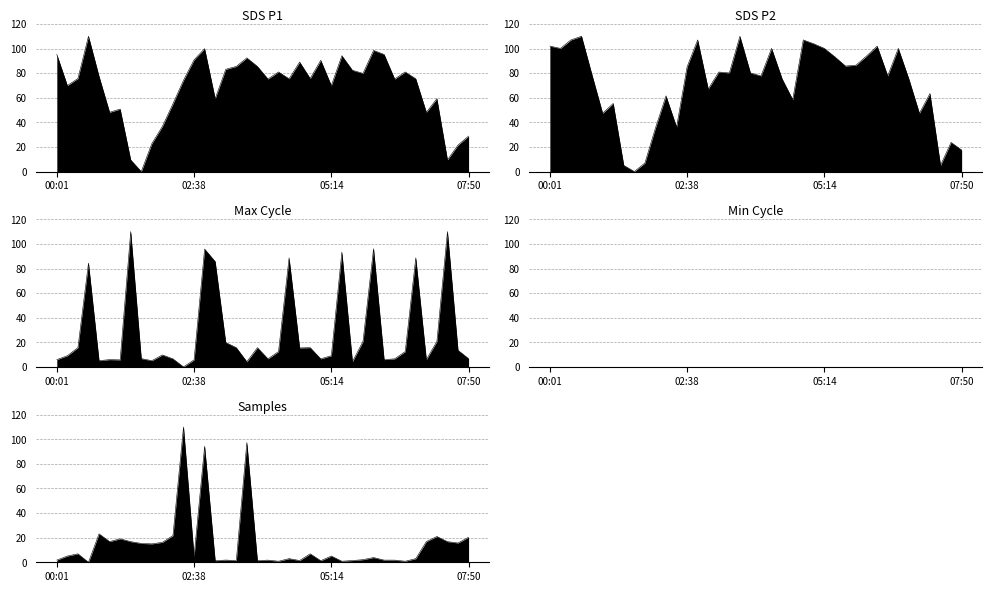

Reading left to right, list all the values displayed in this chart.

SDS_P1: 00:01=95.2	00:13=69.9	00:25=75.6	00:37=110.0	00:49=77.4	01:01=48.2	01:14=50.8	01:26=9.5	01:38=0.0	01:50=22.7	02:02=36.7	02:14=55.1	02:26=74.2	02:38=90.8	02:50=99.9	03:02=59.2	03:14=83.1	03:26=85.5	03:38=92.4	03:50=85.5	04:02=75.2	04:14=81.0	04:26=75.4	04:38=89.0	04:50=75.6	05:02=90.5	05:14=69.9	05:26=94.2	05:38=82.3	05:50=79.8	06:02=98.5	06:14=95.2	06:26=75.2	06:38=81.0	06:50=75.4	07:02=48.2	07:14=59.2	07:26=9.5	07:38=21.5	07:50=28.8
SDS_P2: 00:01=102.0	00:13=100.1	00:25=107.0	00:37=110.0	00:49=78.3	01:01=47.4	01:14=55.4	01:26=5.0	01:38=0.0	01:50=6.9	02:02=35.4	02:14=61.5	02:26=36.2	02:38=85.2	02:50=107.0	03:02=67.1	03:14=80.9	03:26=80.2	03:38=110.0	03:50=80.2	04:02=77.7	04:14=100.1	04:26=75.3	04:38=58.5	04:50=107.0	05:02=103.8	05:14=100.1	05:26=93.2	05:38=85.8	05:50=86.5	06:02=94.0	06:14=102.0	06:26=77.7	06:38=100.1	06:50=75.3	07:02=47.4	07:14=63.4	07:26=5.0	07:38=23.7	07:50=17.5
Max_cycle: 00:01=5.9	00:13=9.1	00:25=15.7	00:37=84.4	00:49=5.1	01:01=5.9	01:14=5.7	01:26=110.0	01:38=6.8	01:50=5.1	02:02=9.7	02:14=6.6	02:26=0.0	02:38=5.7	02:50=95.8	03:02=85.7	03:14=19.9	03:26=15.7	03:38=4.2	03:50=15.7	04:02=6.6	04:14=12.5	04:26=88.6	04:38=15.4	04:50=15.7	05:02=6.6	05:14=9.1	05:26=93.3	05:38=4.2	05:50=20.7	06:02=96.0	06:14=5.9	06:26=6.6	06:38=12.5	06:50=88.6	07:02=5.9	07:14=20.7	07:26=110.0	07:38=13.5	07:50=6.8
Samples: 00:01=1.8	00:13=5.1	00:25=6.9	00:37=0.0	00:49=23.1	01:01=16.8	01:14=19.1	01:26=16.8	01:38=15.3	01:50=15.0	02:02=16.2	02:14=21.7	02:26=110.0	02:38=4.8	02:50=94.3	03:02=1.3	03:14=1.8	03:26=1.4	03:38=97.3	03:50=1.4	04:02=1.7	04:14=0.8	04:26=3.0	04:38=1.4	04:50=6.9	05:02=1.3	05:14=5.1	05:26=0.9	05:38=1.4	05:50=2.1	06:02=3.8	06:14=1.8	06:26=1.7	06:38=0.8	06:50=3.0	07:02=16.8	07:14=21.0	07:26=16.8	07:38=15.7	07:50=20.4